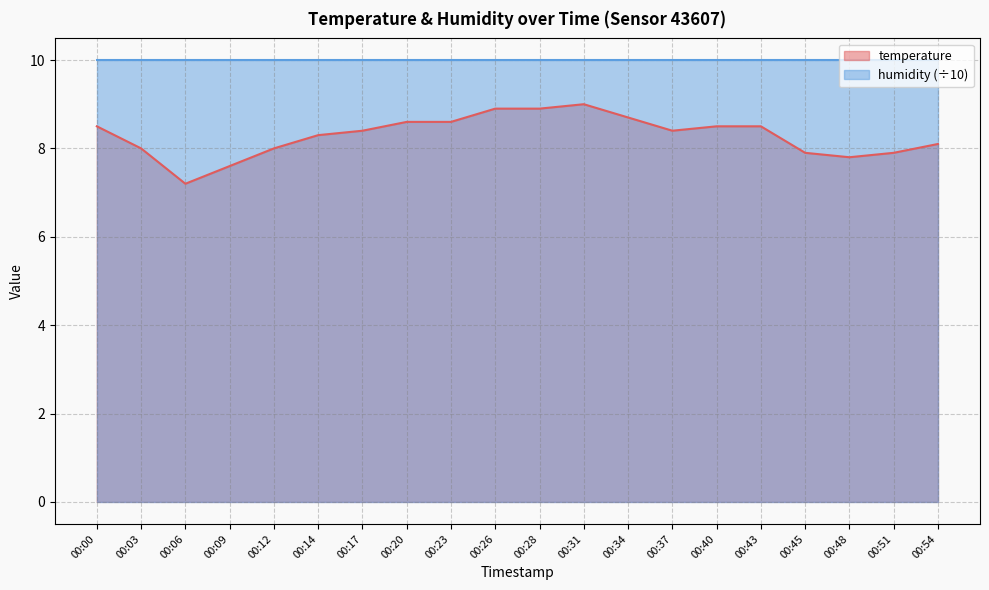

Count the number of values greater than 8.

13